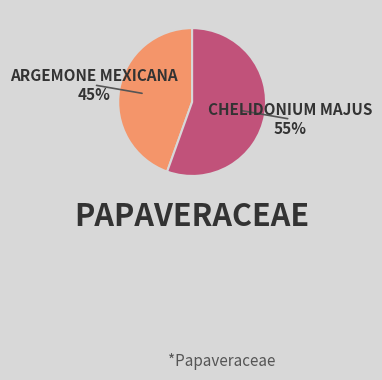

To the nearest percent, what is the combined percentage of ARGEMONE MEXICANA and CHELIDONIUM MAJUS?

100%